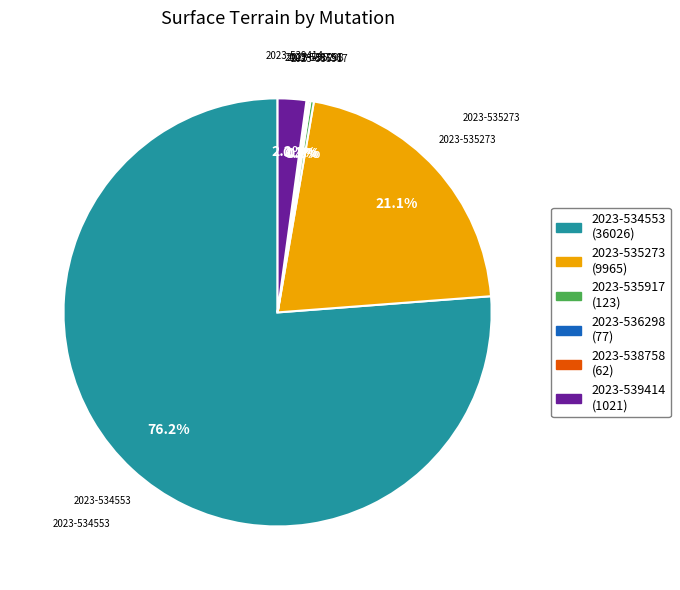

What is the largest slice in the pie chart?

2023-534553